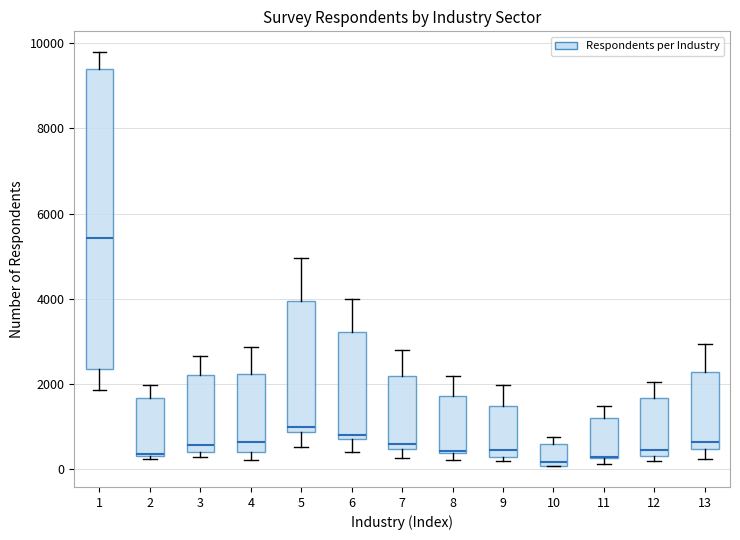

Reading left to right, read every box against the y-axis: the position of its median line, the range the box covers, and the ends of its whiskers. The values are not printed on the chart, so give them approximately, as read against the axis.

1: median 5400, box 2400 to 9400, whiskers 1800 to 9800
2: median 400 (drawn on the box's lower edge), box 400 to 1600, whiskers 200 to 2000
3: median 600, box 400 to 2200, whiskers 200 to 2600
4: median 600, box 400 to 2200, whiskers 200 to 2800
5: median 1000, box 800 to 4000, whiskers 600 to 5000
6: median 800 (just above the box's lower edge), box 800 to 3200, whiskers 400 to 4000
7: median 600, box 400 to 2200, whiskers 200 to 2800
8: median 400 (drawn on the box's lower edge), box 400 to 1800, whiskers 200 to 2200
9: median 400, box 200 to 1400, whiskers 200 (just below the box's lower edge) to 2000
10: median 200, box 0 to 600, whiskers 0 to 800
11: median 200 (drawn on the box's lower edge), box 200 to 1200, whiskers 200 (just below the box's lower edge) to 1400
12: median 400 (just above the box's lower edge), box 400 to 1600, whiskers 200 to 2000
13: median 600, box 400 to 2200, whiskers 200 to 3000